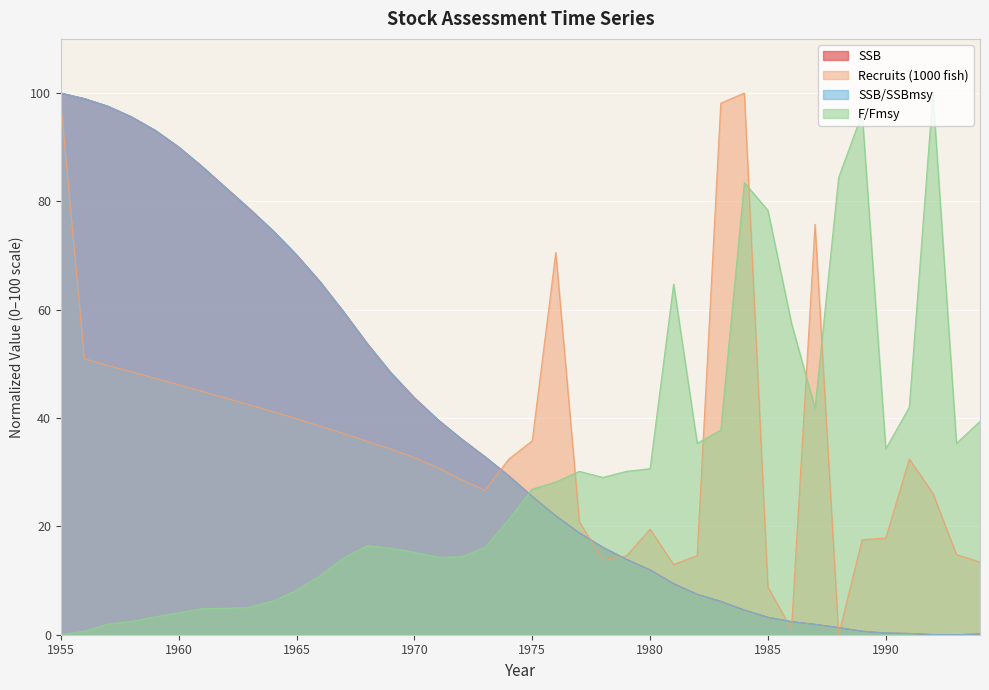

Rank the series by their maximum value, from lowest to highest.

SSB, Recruits (1000 fish), SSB/SSBmsy, F/Fmsy